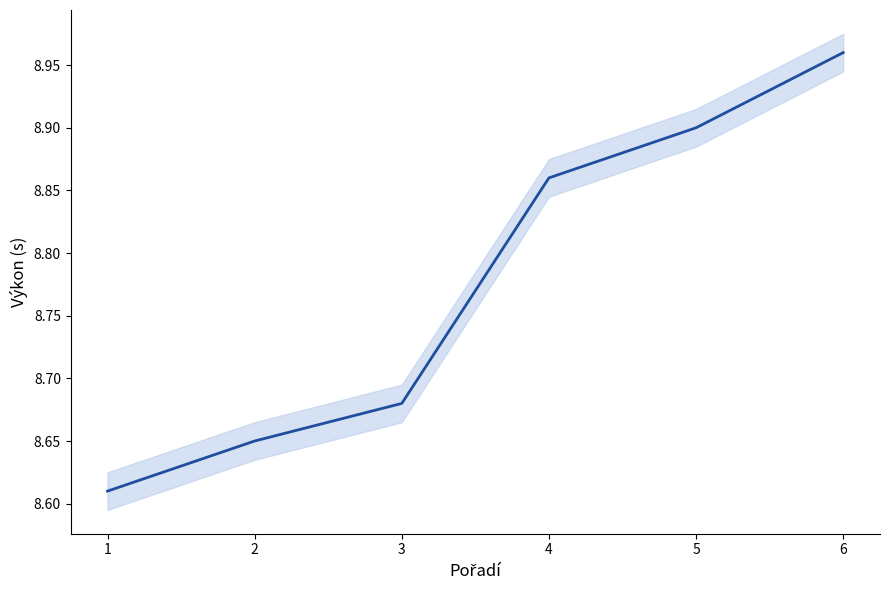

Rank the categories by value from highest to lowest.

6, 5, 4, 3, 2, 1